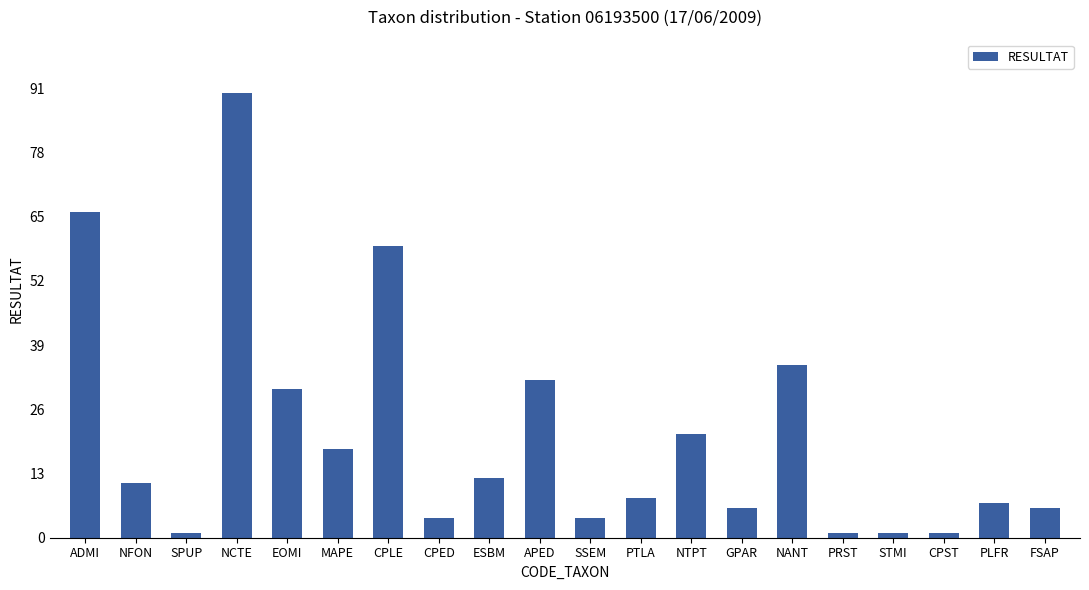

Reading left to right, transcribe all the data shown in this chart.

ADMI=66	NFON=11	SPUP=1	NCTE=90	EOMI=30	MAPE=18	CPLE=59	CPED=4	ESBM=12	APED=32	SSEM=4	PTLA=8	NTPT=21	GPAR=6	NANT=35	PRST=1	STMI=1	CPST=1	PLFR=7	FSAP=6